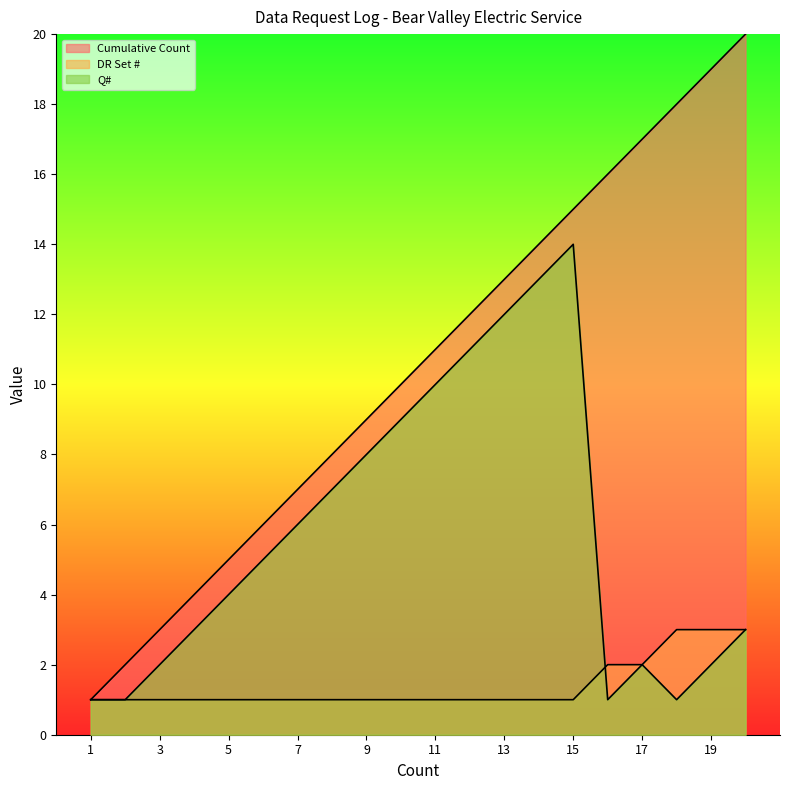

True or false: Cumulative Count has a value of 1 at 1.

True